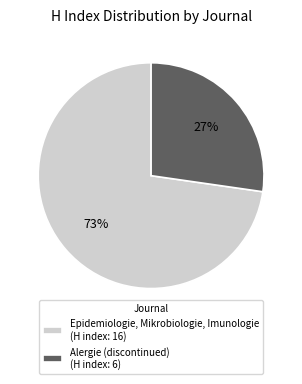

Between Alergie (discontinued) and Epidemiologie, Mikrobiologie, Imunologie, which is larger?

Epidemiologie, Mikrobiologie, Imunologie